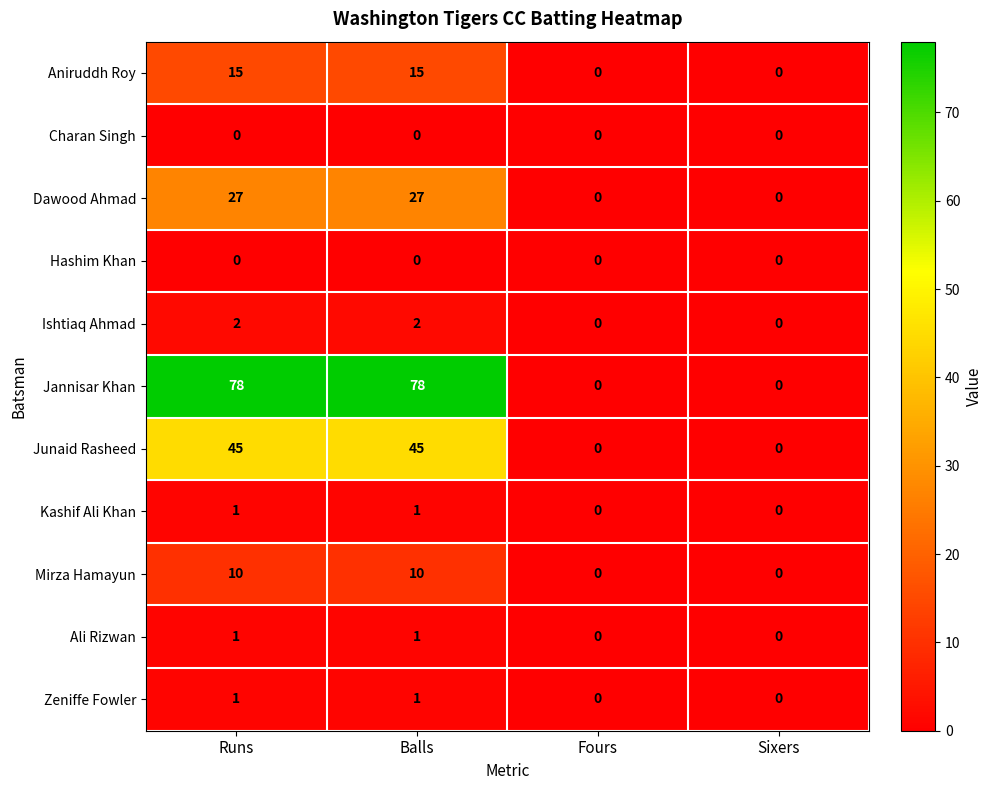

At how many categories does at least one series exceed 32?

2